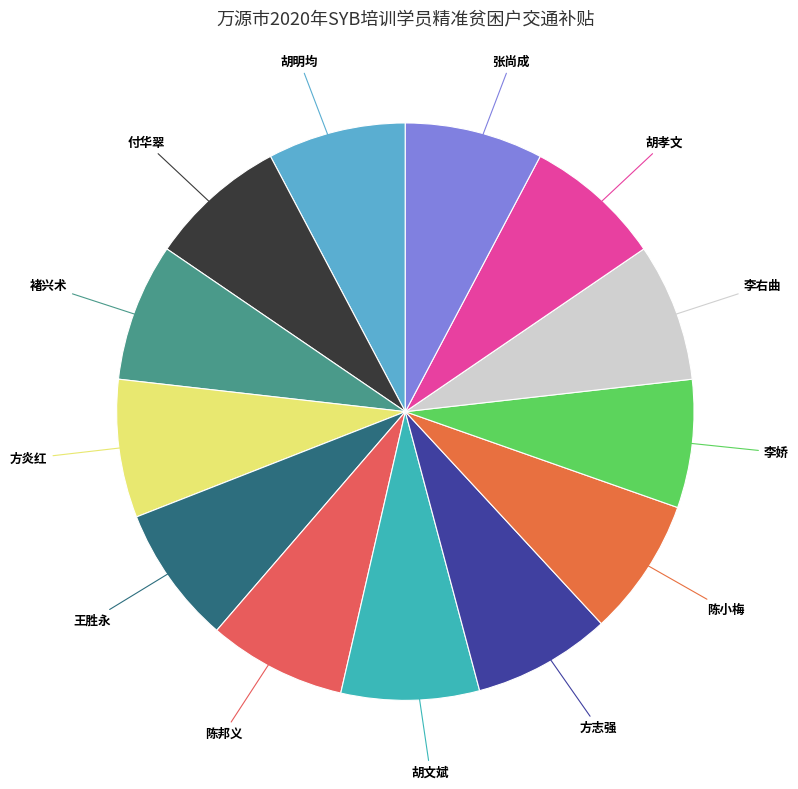

Count the number of slices in the pie.

13